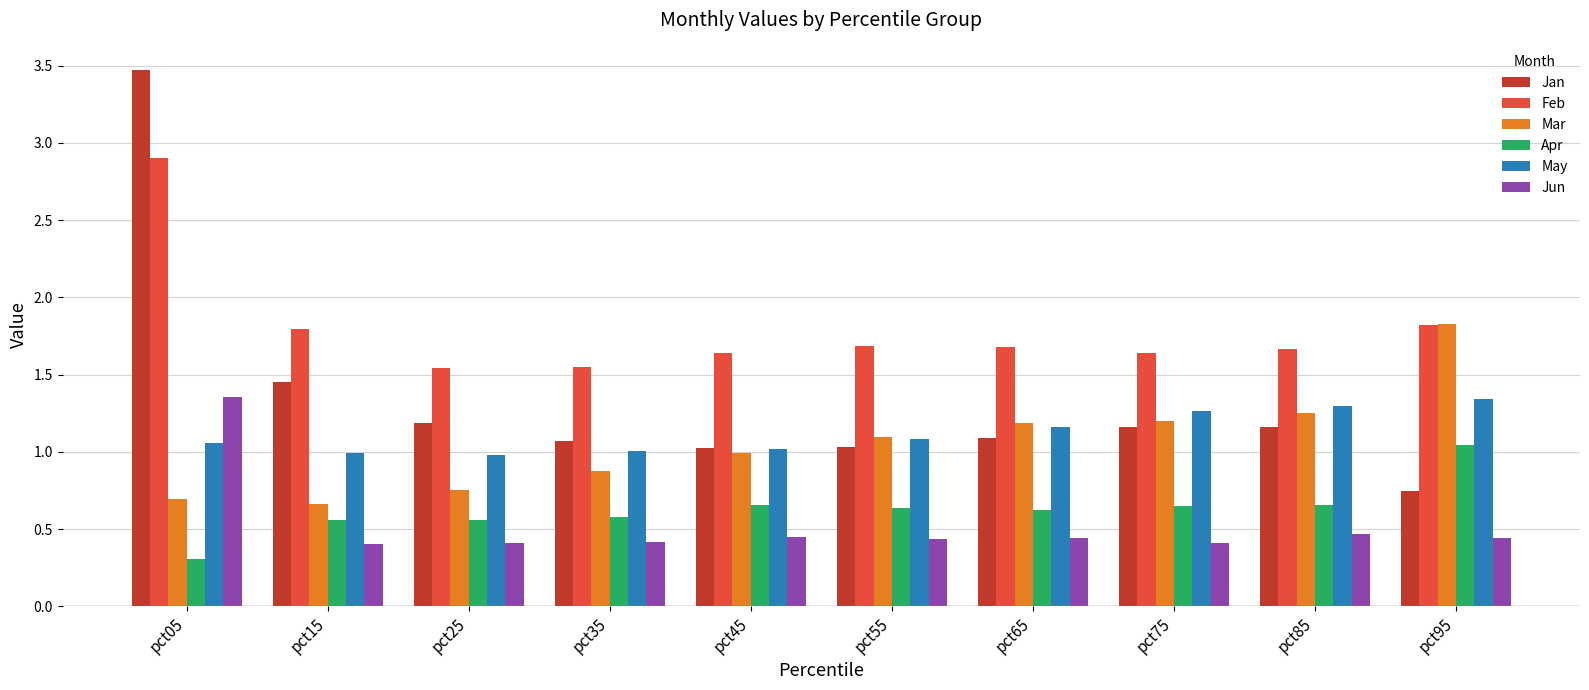

At which label does May reach its peak?

pct95